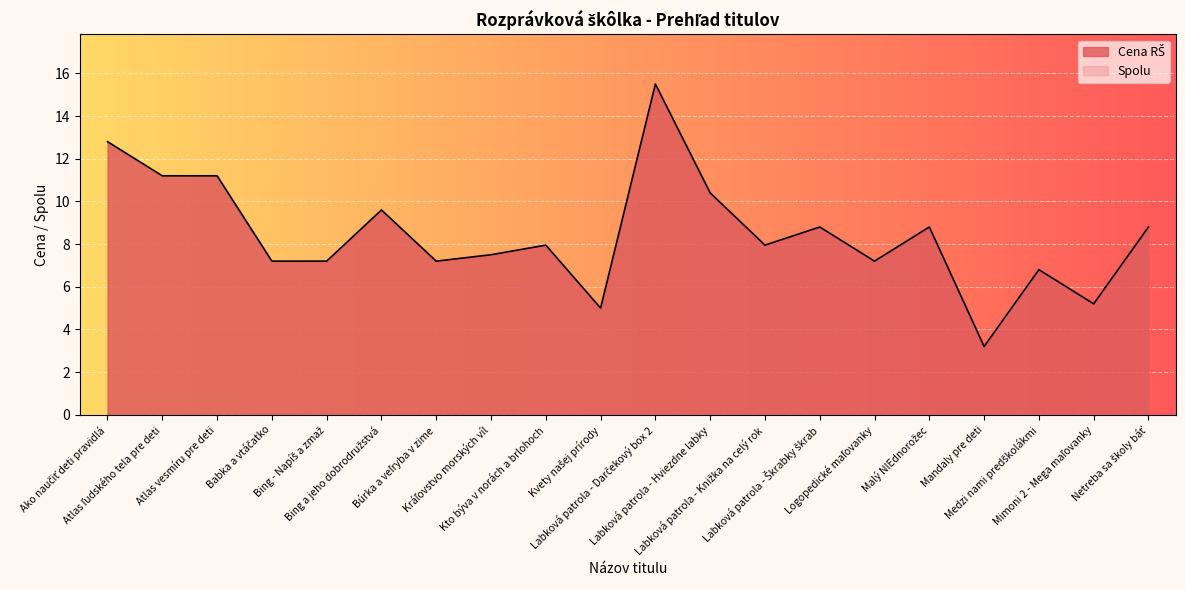

What is the label of the 7th point from the left?

Búrka a veľryba v zime